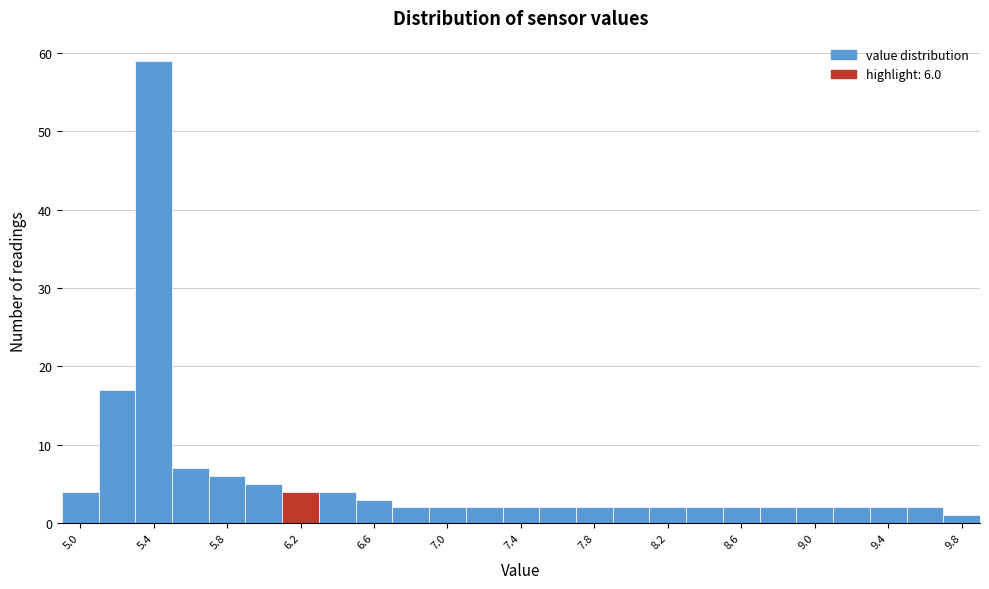

Over which range of the x-axis is the bar tallest?

5.3 to 5.5